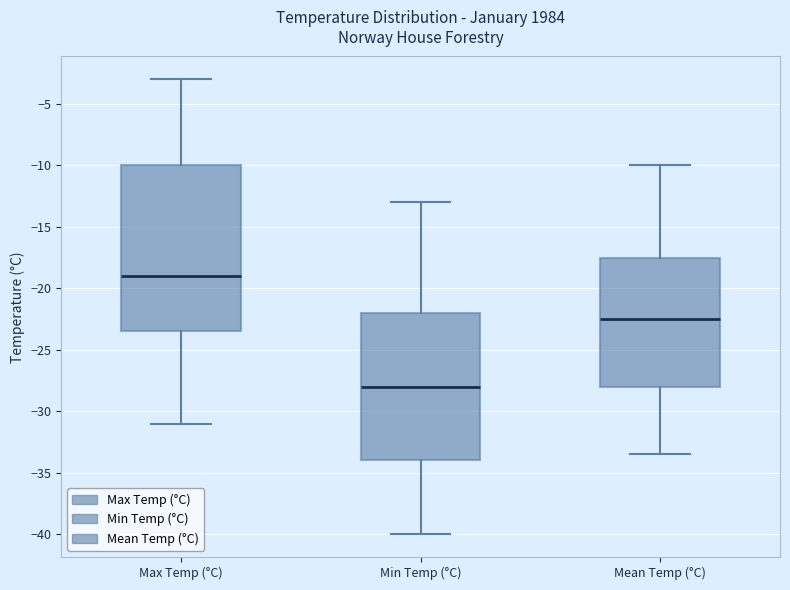

Reading left to right, read every box against the y-axis: the position of its median line, the range the box covers, and the ends of its whiskers. The values are not printed on the chart, so give them approximately, as read against the axis.

Max Temp (°C): median -19.0, box -23.5 to -10.0, whiskers -31.0 to -3.0
Min Temp (°C): median -28.0, box -34.0 to -22.0, whiskers -40.0 to -13.0
Mean Temp (°C): median -22.5, box -28.0 to -17.5, whiskers -33.5 to -10.0